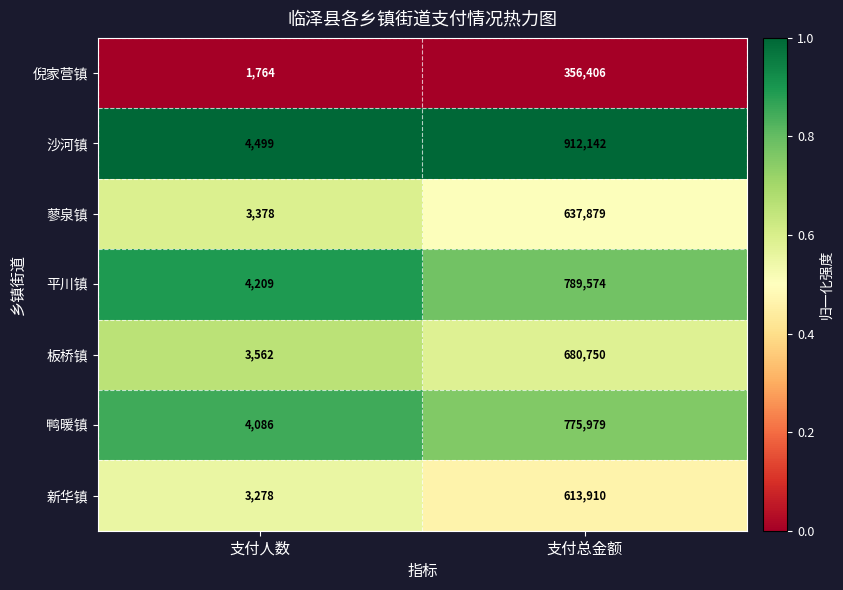

What is the spread (max minus min) of values at 支付人数?

2735